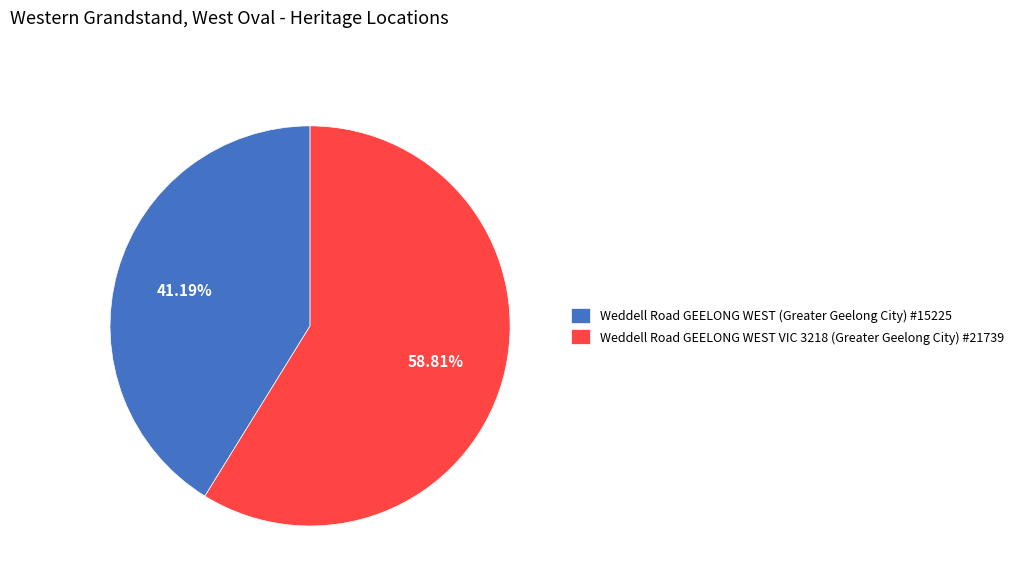

Does any single category account for the majority?

Yes